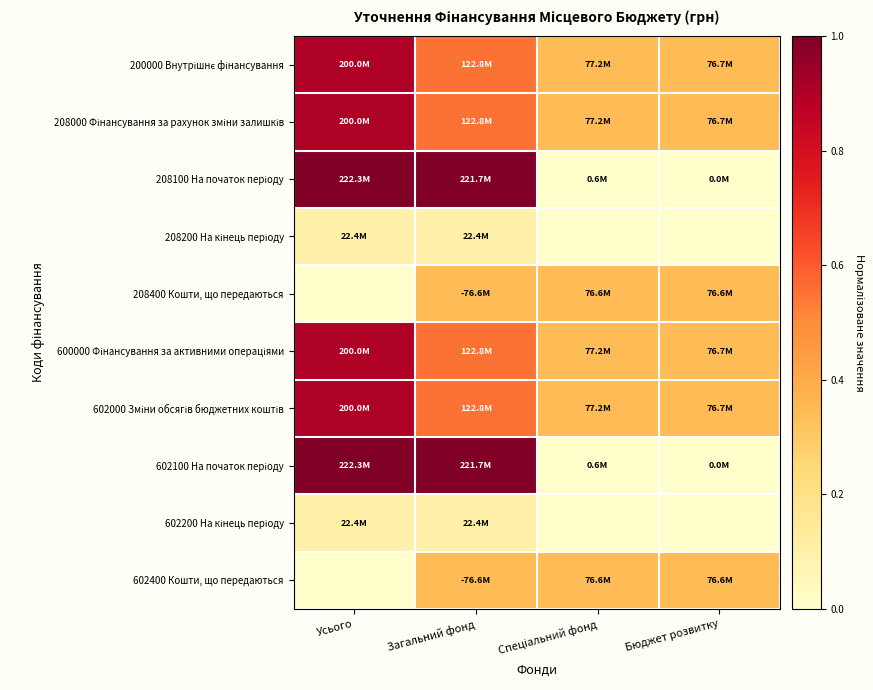

What is the spread (max minus min) of values at Бюджет розвитку?

0.3